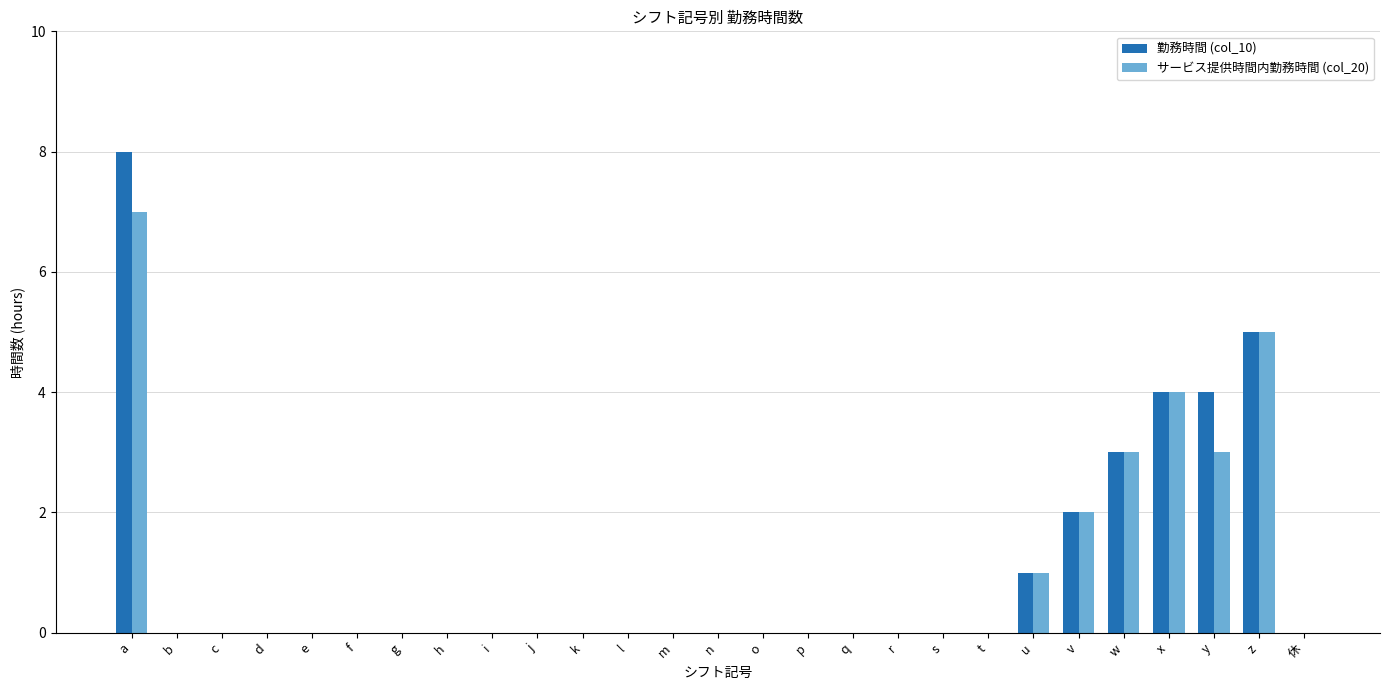

At which category is the sum across all series the highest?

a